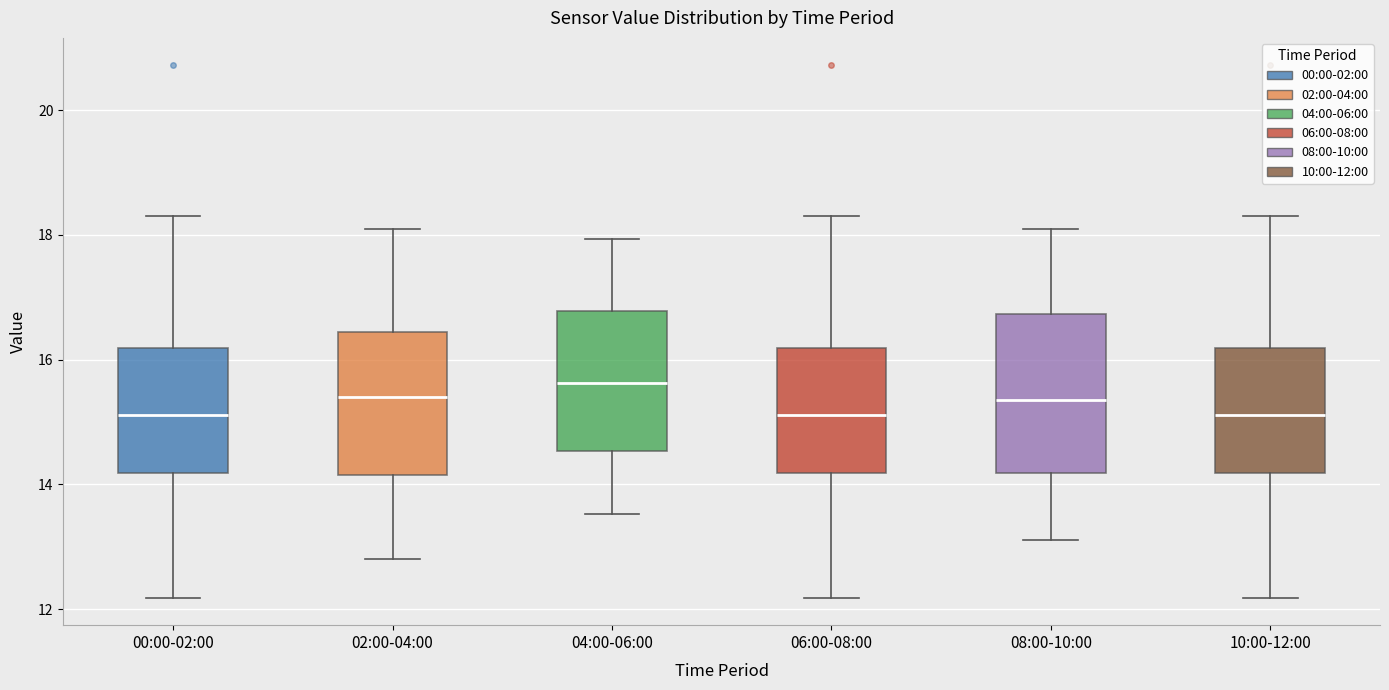

Reading left to right, transcribe this box plot: for each box, give where its median line is, the range the box spans, and where its two whiskers end, as read against the y-axis. The values are not printed on the chart, so give them approximately, as read against the axis.

00:00-02:00: median 15.2, box 14.2 to 16.2, whiskers 12.2 to 18.4
02:00-04:00: median 15.4, box 14.2 to 16.4, whiskers 12.8 to 18.2
04:00-06:00: median 15.6, box 14.6 to 16.8, whiskers 13.6 to 18.0
06:00-08:00: median 15.2, box 14.2 to 16.2, whiskers 12.2 to 18.4
08:00-10:00: median 15.4, box 14.2 to 16.8, whiskers 13.2 to 18.2
10:00-12:00: median 15.2, box 14.2 to 16.2, whiskers 12.2 to 18.4